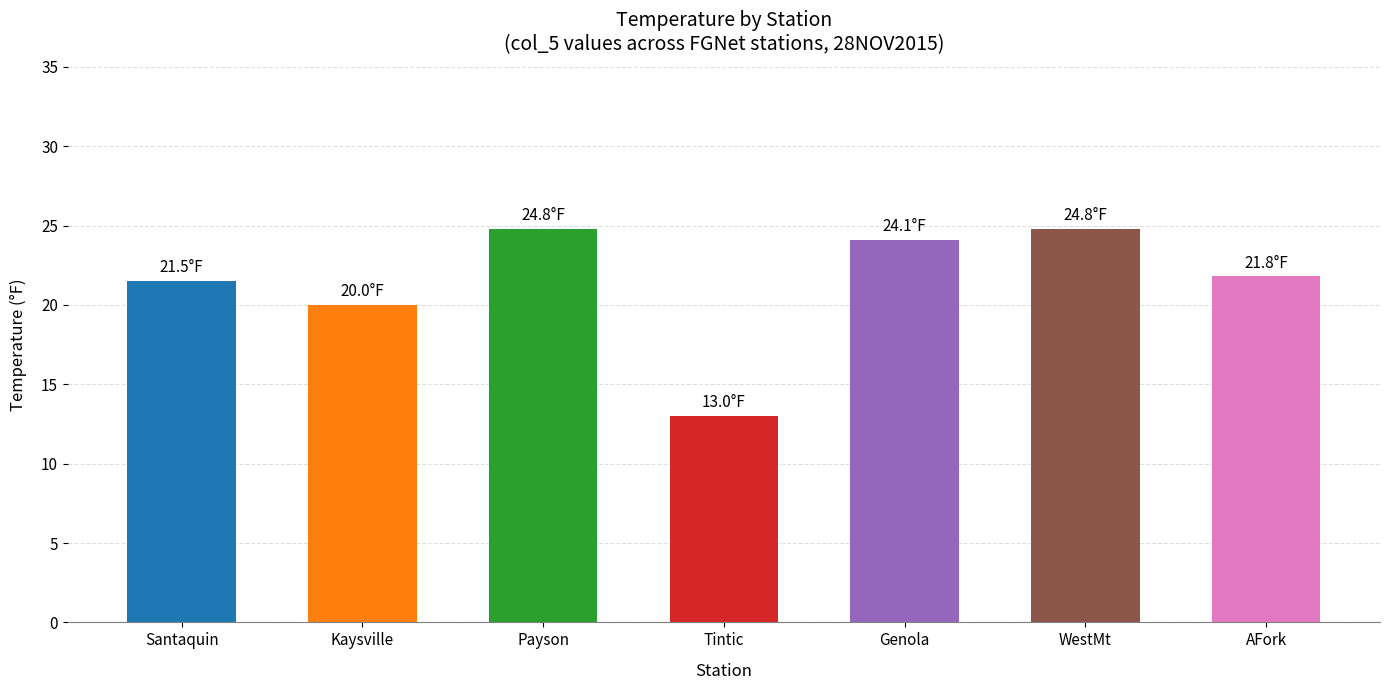

What is the sum of all values?

150.0